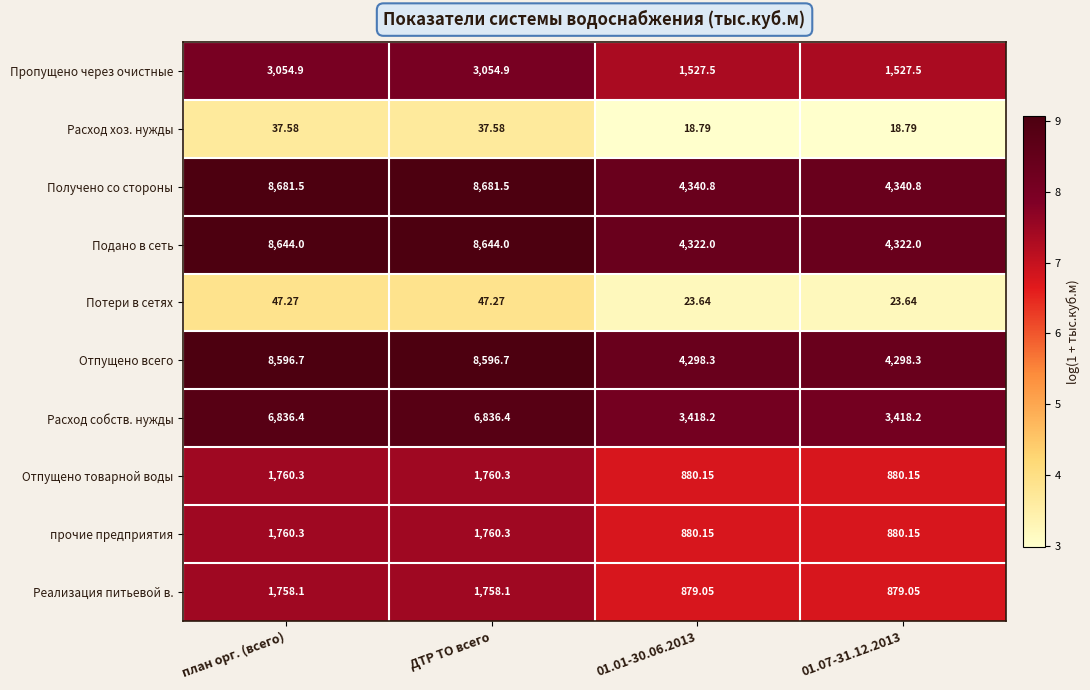

How many series are shown in this chart?

10